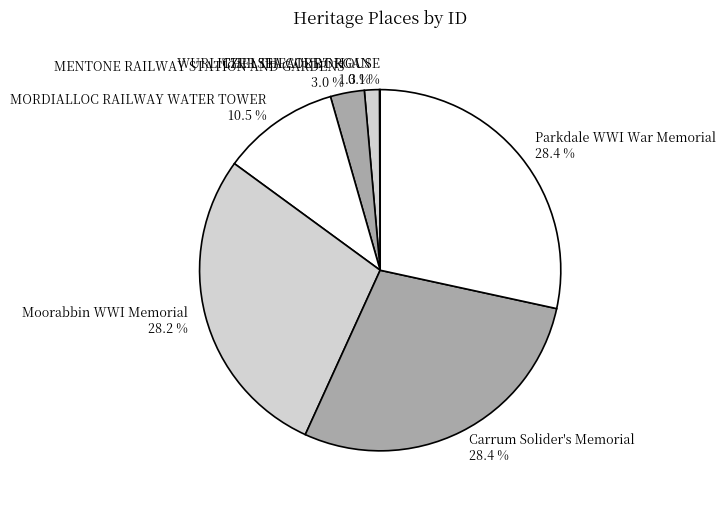

Which has a higher value, Moorabbin WWI Memorial or WURLITZER THEATRE ORGAN?

Moorabbin WWI Memorial